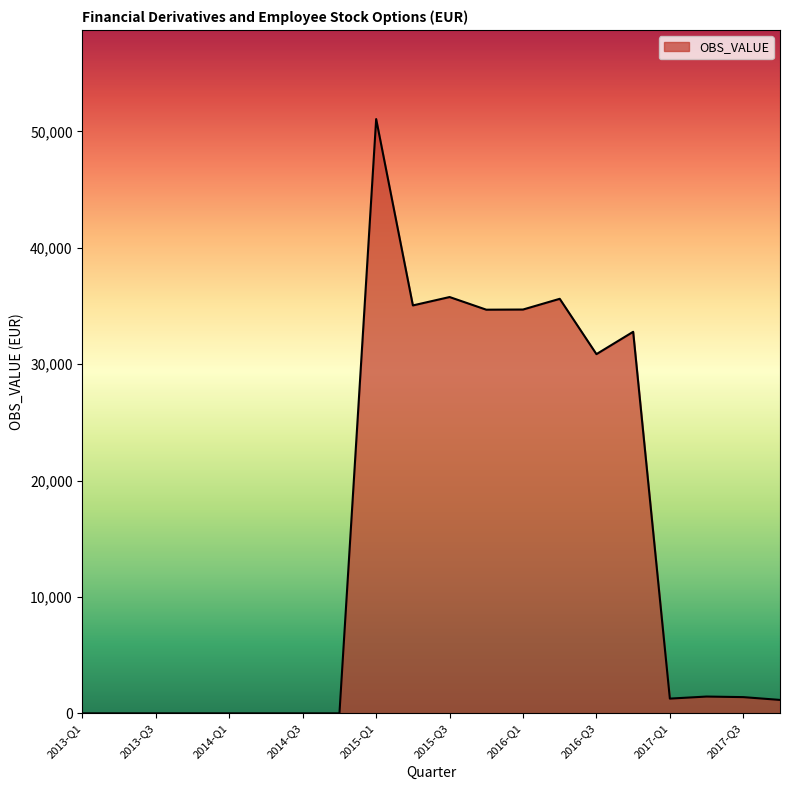

What is the difference between the maximum and minimum values?

51064